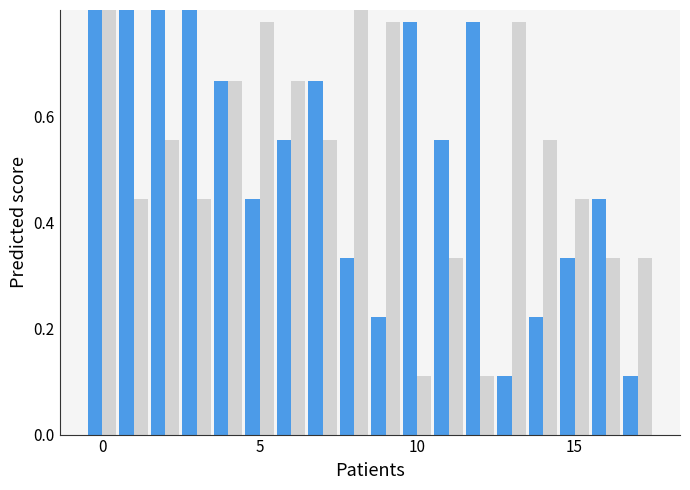

What is the smallest value displayed?

0.1